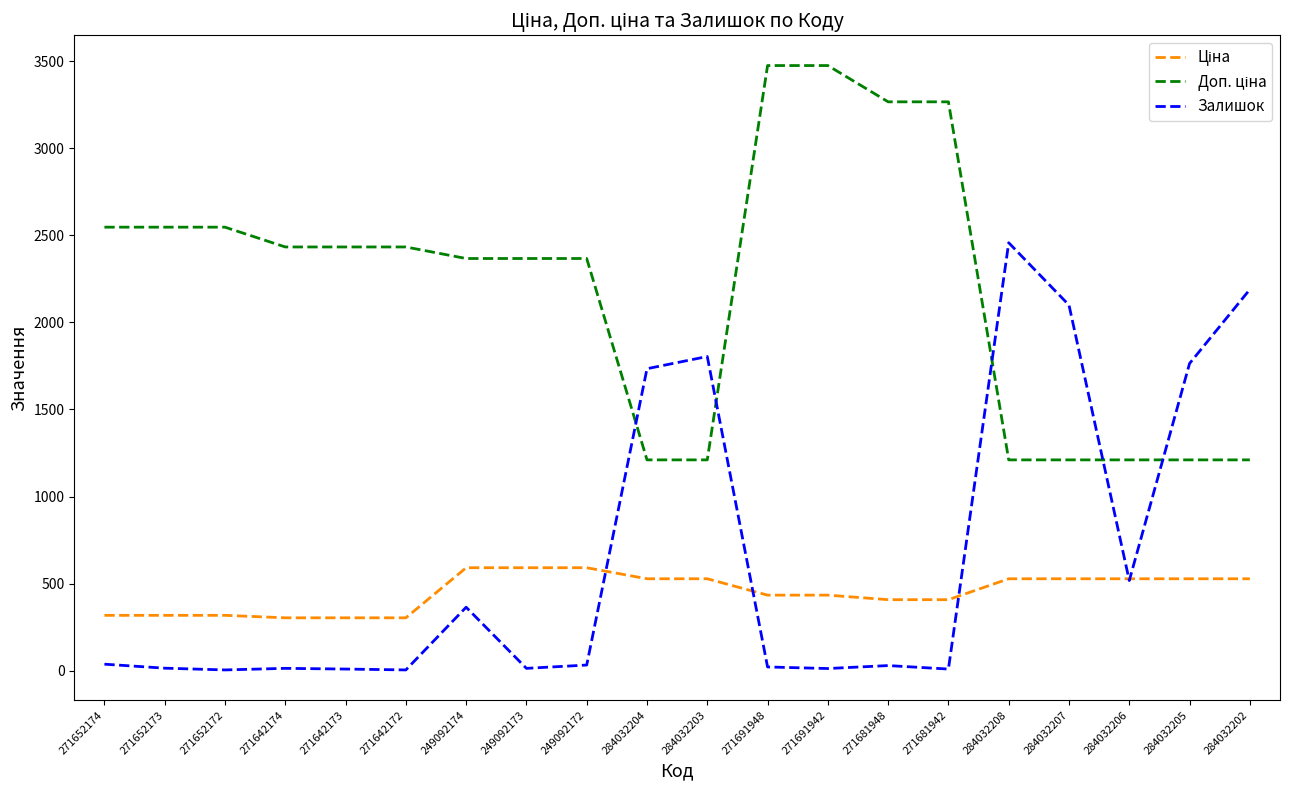

Which series has the largest range (max minus min)?

Залишок